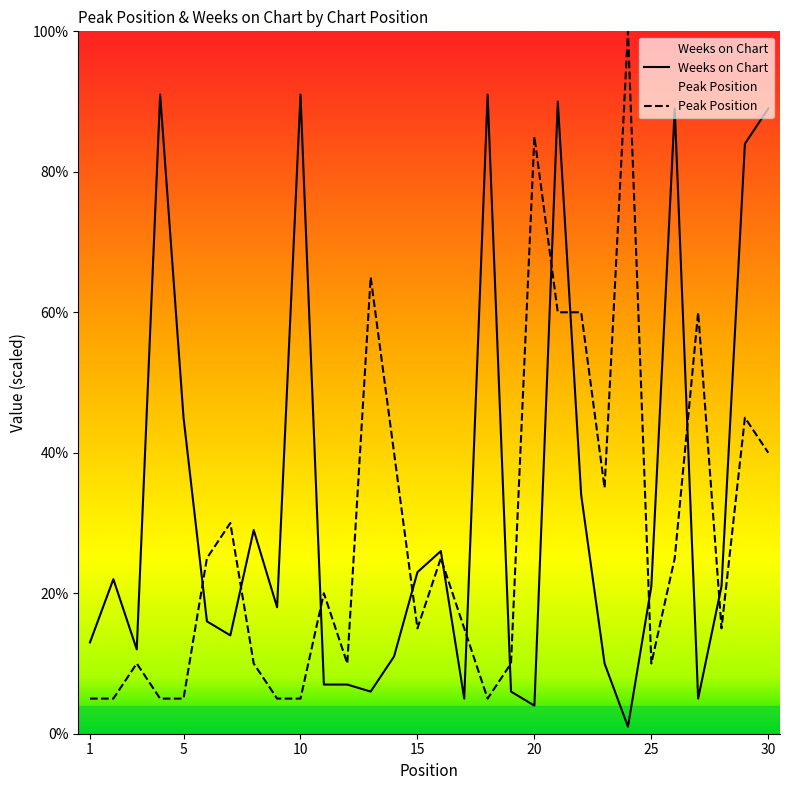

Is it true that Weeks on Chart equals 91 at 4?

True